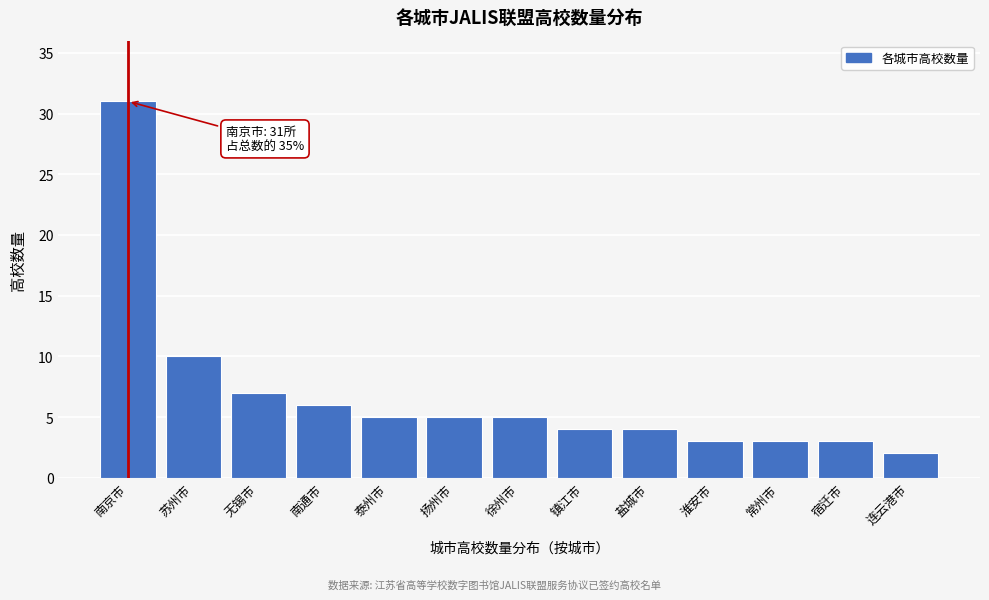

Reading right to left, extract all data points from this chart.

连云港市=2	宿迁市=3	常州市=3	淮安市=3	盐城市=4	镇江市=4	徐州市=5	扬州市=5	泰州市=5	南通市=6	无锡市=7	苏州市=10	南京市=31